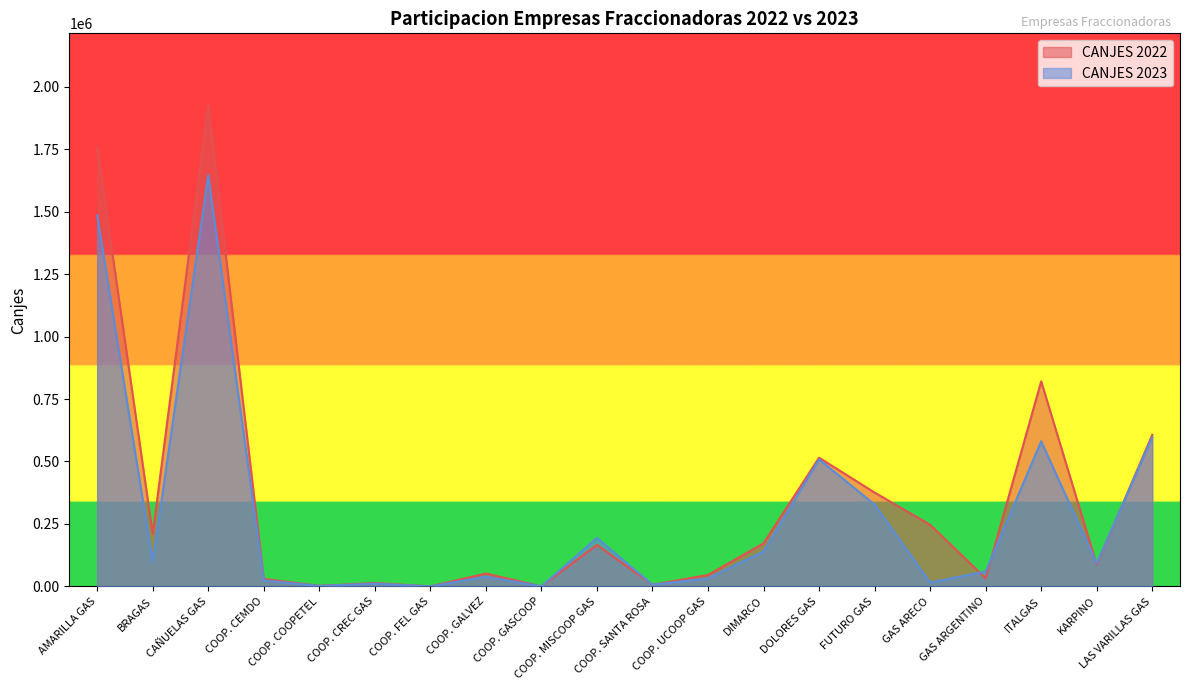

Reading right to left, what are all the values shown in this chart?

CANJES 2022: 606607	86755	820833	32508	246659	375654	515154	172315	45615	6491	166228	90	51460	164	13452	2293	29642	1925066	209762	1756349
CANJES 2023: 597085	91944	580615	59491	15601	327730	508283	139821	32004	6825	193682	314	38971	137	11037	1861	23907	1646064	97191	1485628